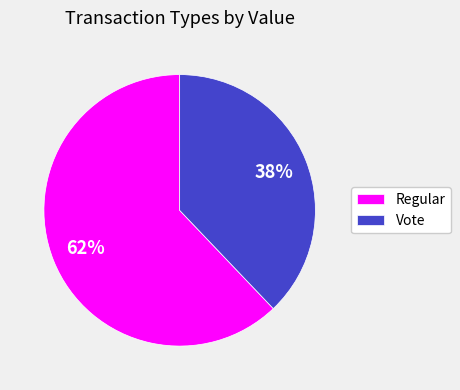

Which slice is the smallest?

Vote